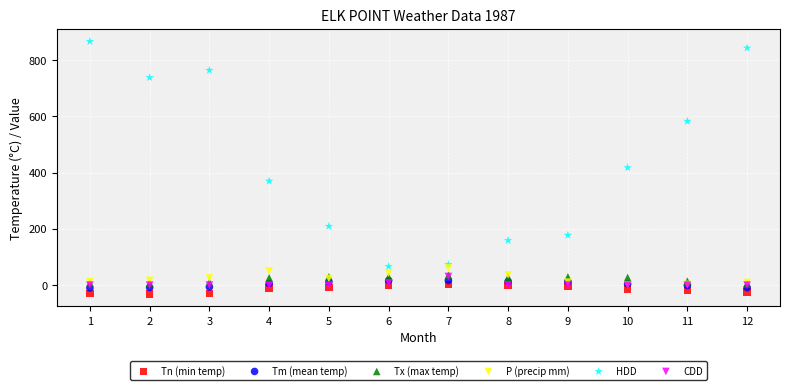

What are all the series names shown in the legend?

Tn (min temp), Tm (mean temp), Tx (max temp), P (precip mm), HDD, CDD